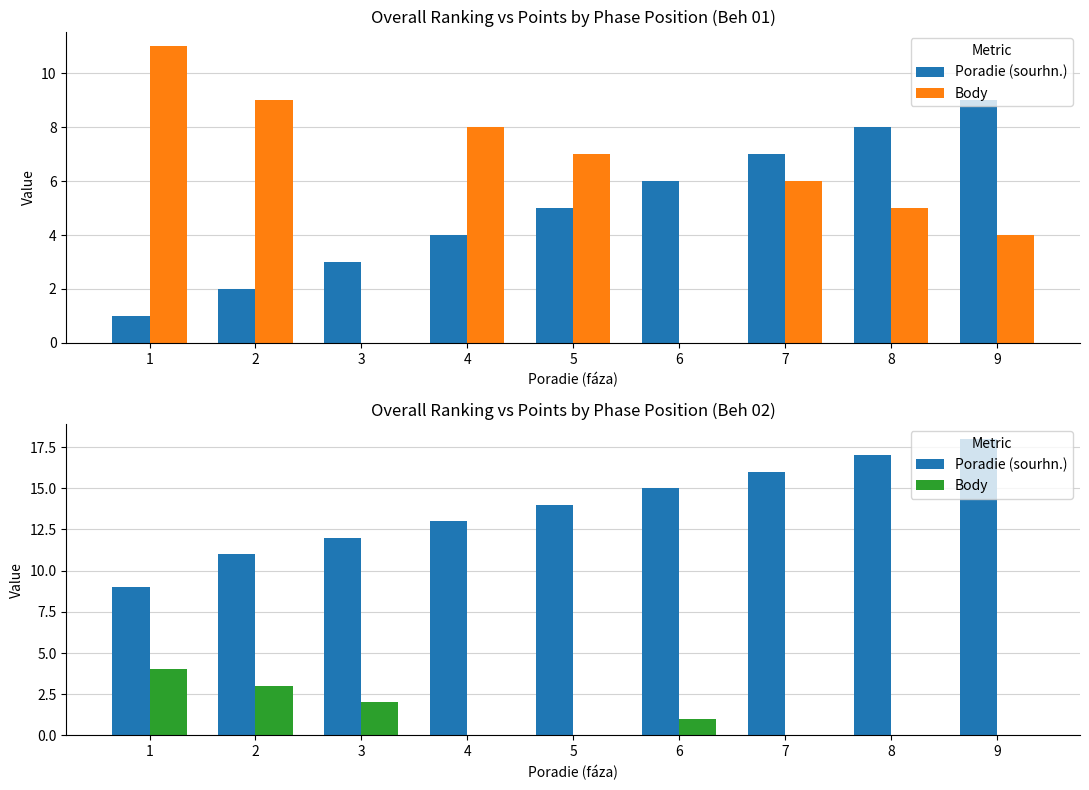

Where is Poradie (sourhn.) nearest to the value 13?

4